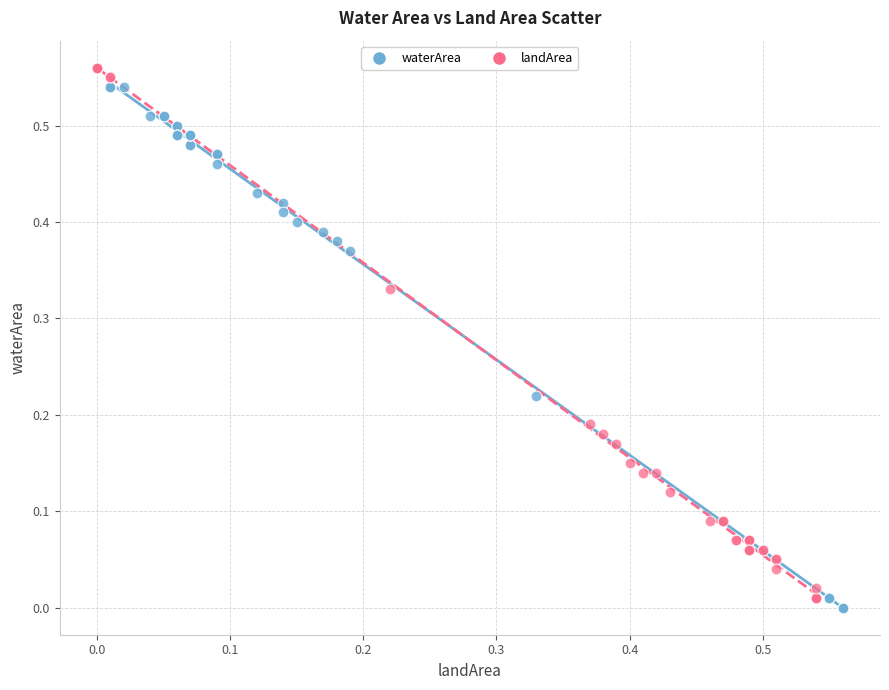

What are all the series names shown in the legend?

waterArea, landArea